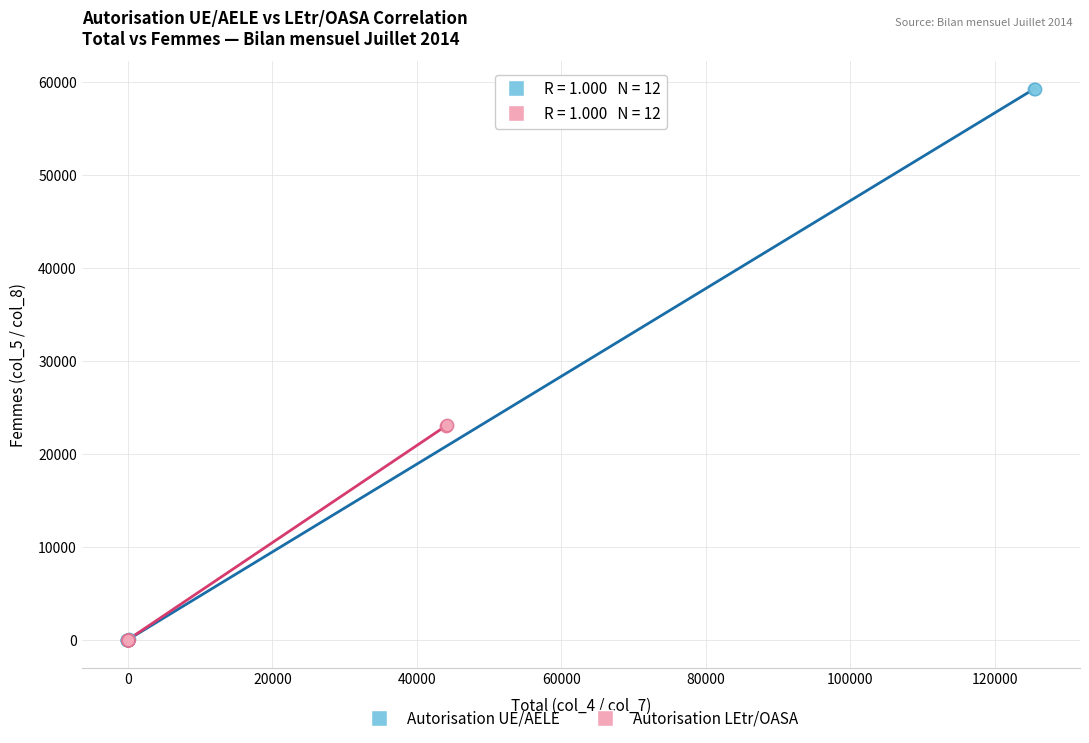

Which series has the largest Y range (max minus min)?

Autorisation UE/AELE